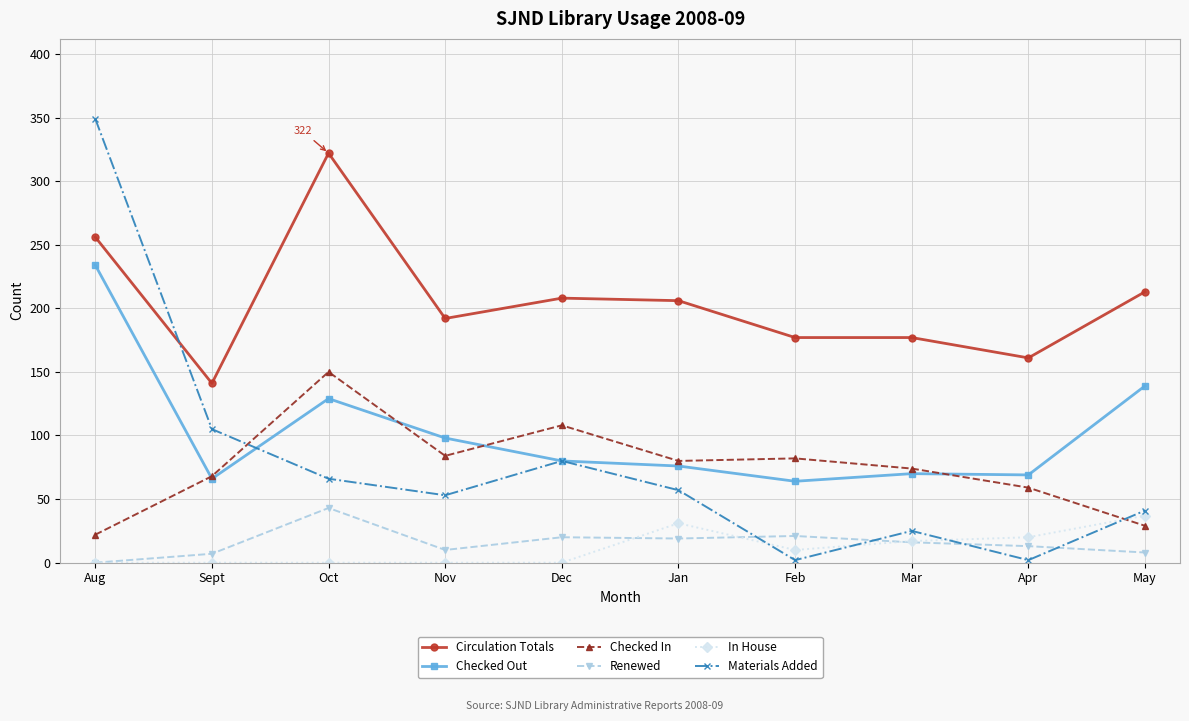

The value of In House at Aug is 0. True or false?

True